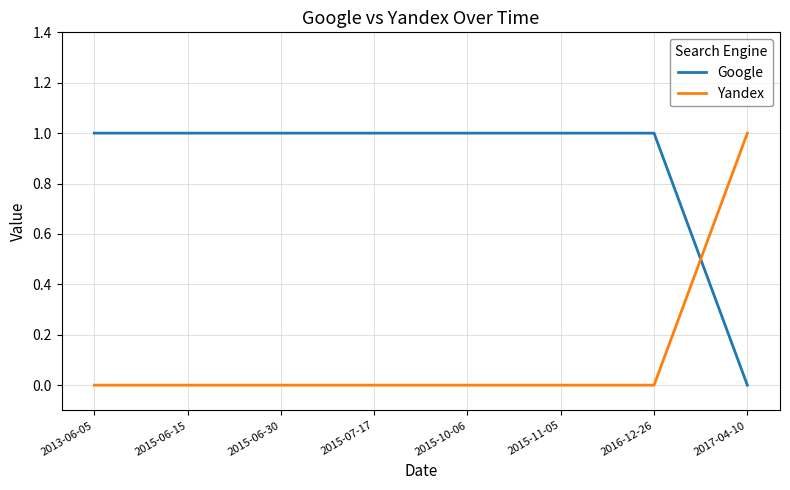

How many intersections are there between Yandex and Google?

1